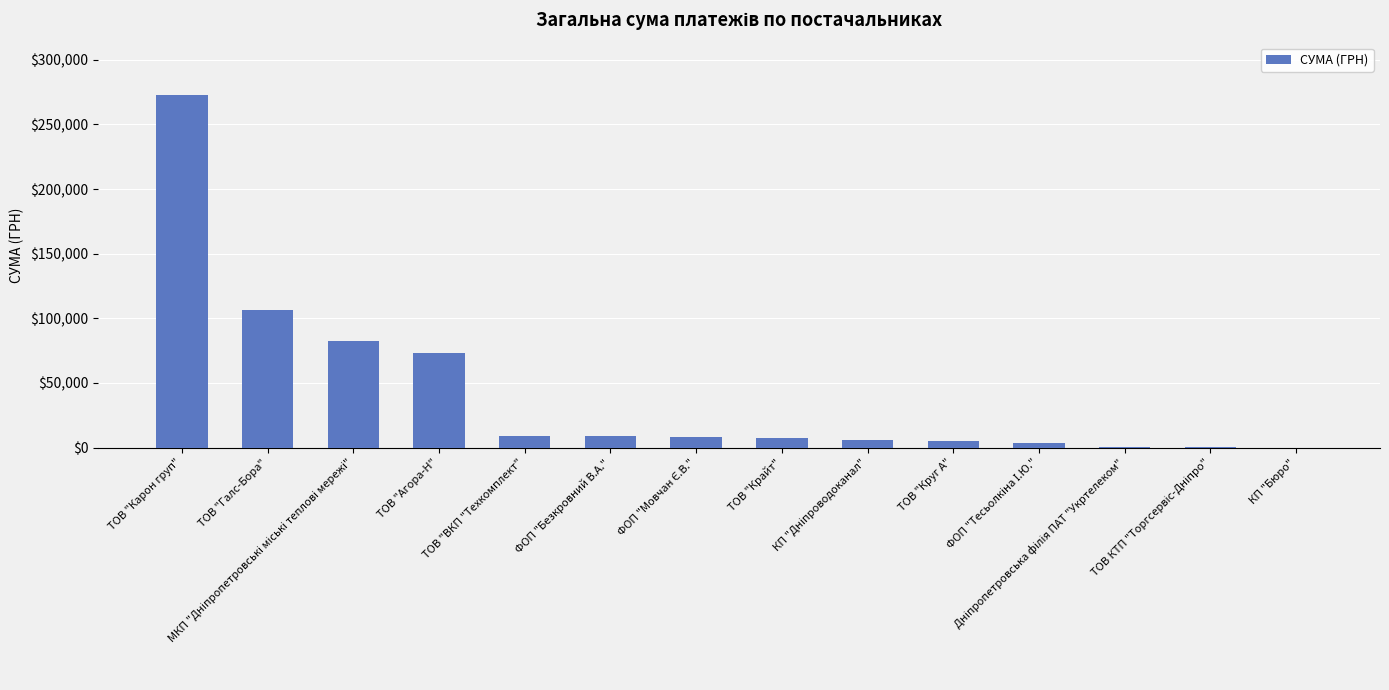

Approximately how many times larger is the value at ТОВ "Карон груп" compared to ТОВ "Круг А"?

56.7